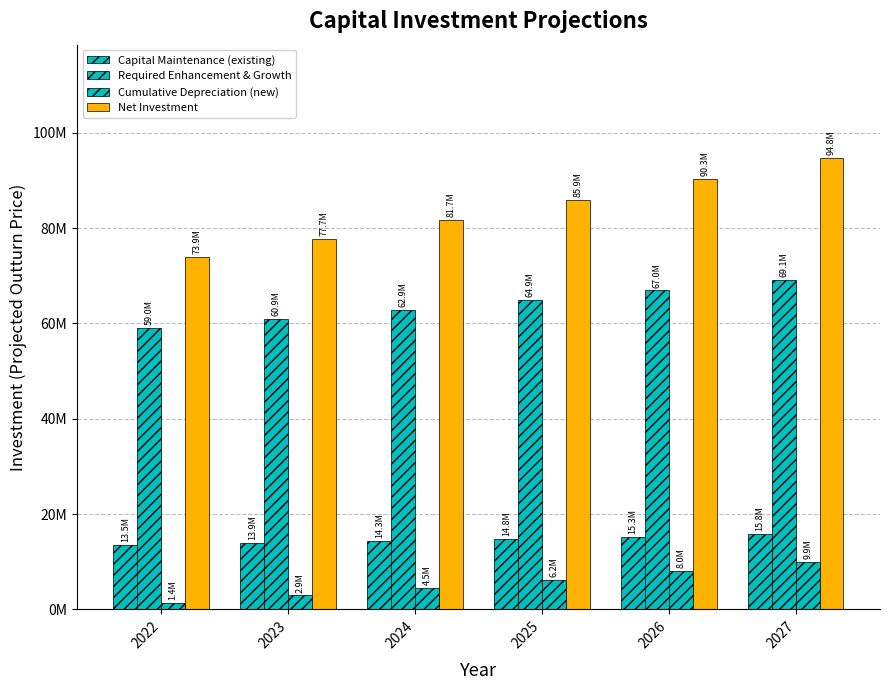

What is the value of the Net Investment bar at the 1st from the left?

73909570.8